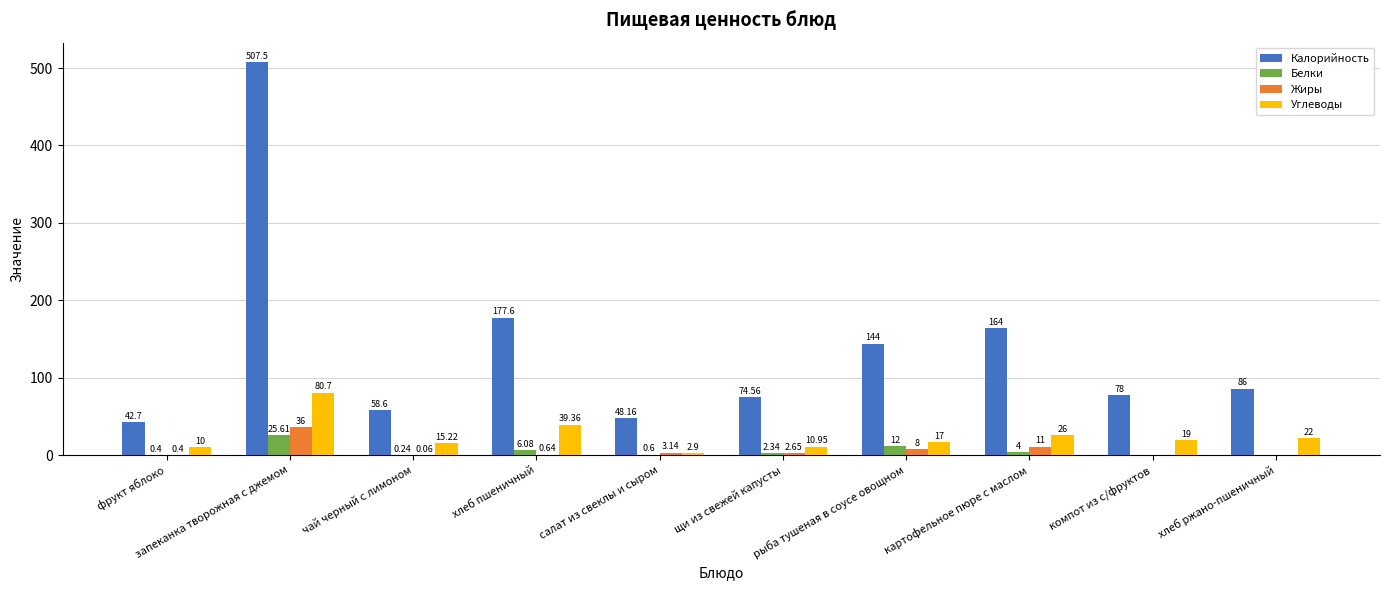

Which series changed the most between фрукт яблоко and хлеб ржано-пшеничный?

Калорийность